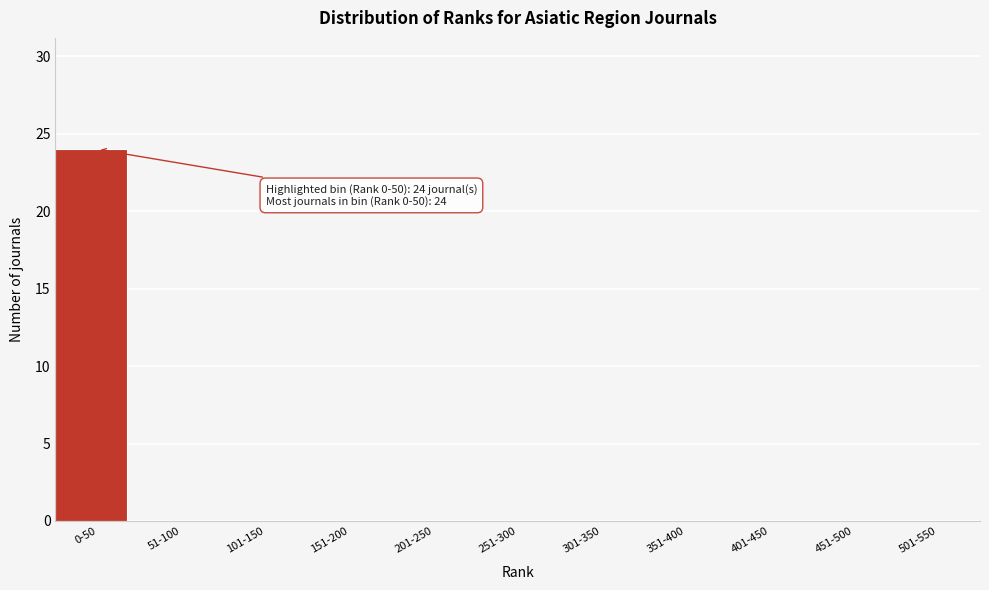

Reading left to right, extract all data points from this chart.

0-50=24	51-100=0	101-150=0	151-200=0	201-250=0	251-300=0	301-350=0	351-400=0	401-450=0	451-500=0	501-550=0